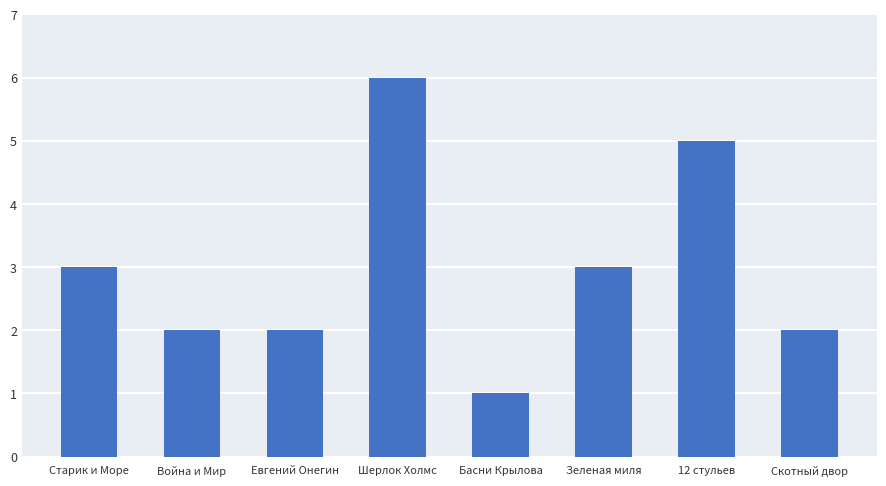

How many bars are there in total?

8